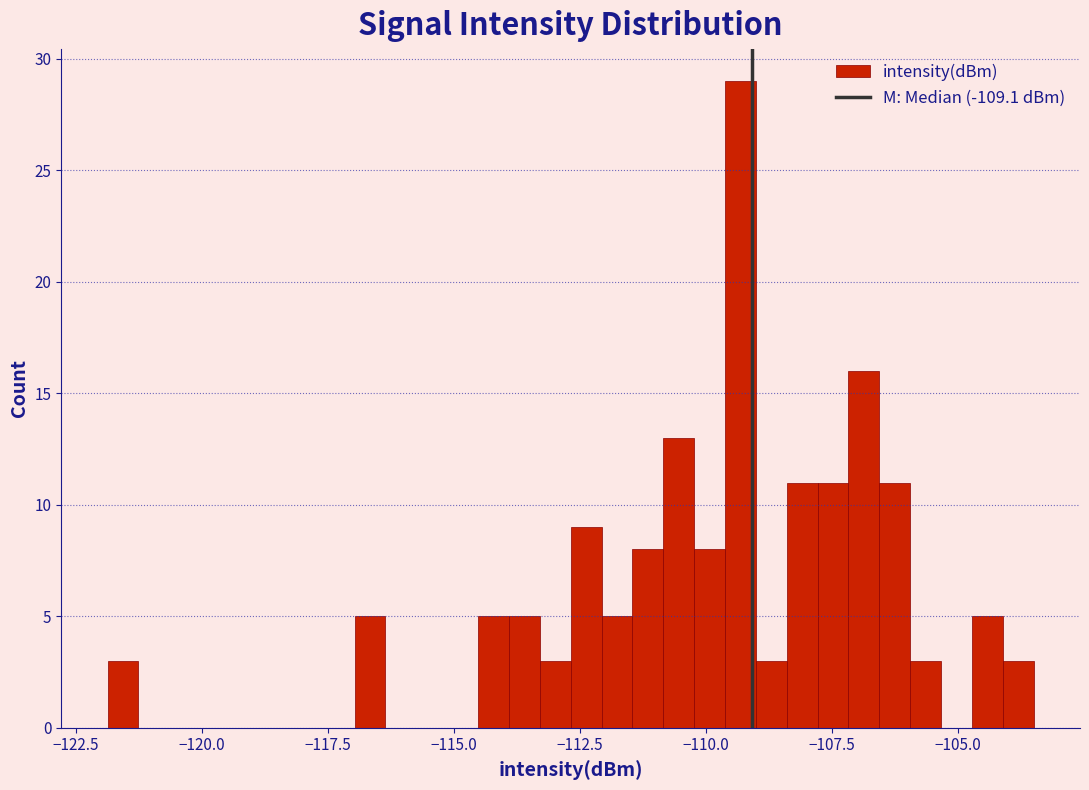

Around what value on the x-axis is the tallest bar? Give the approximate position of its centre, as read against the axis.

-109.5